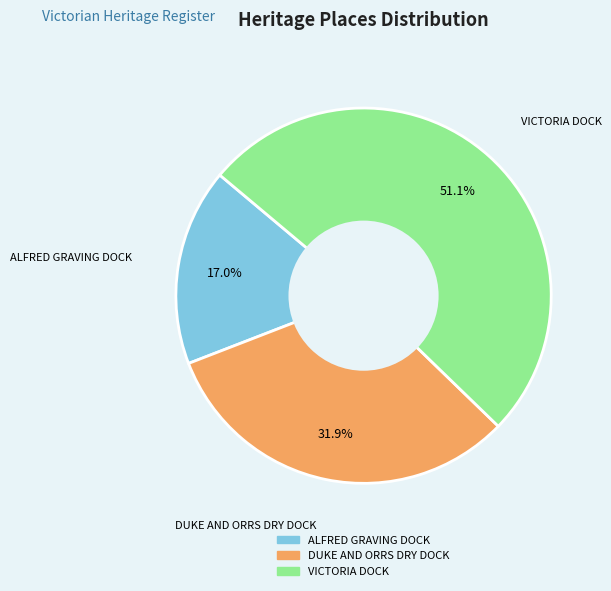

Which has a higher value, DUKE AND ORRS DRY DOCK or VICTORIA DOCK?

VICTORIA DOCK